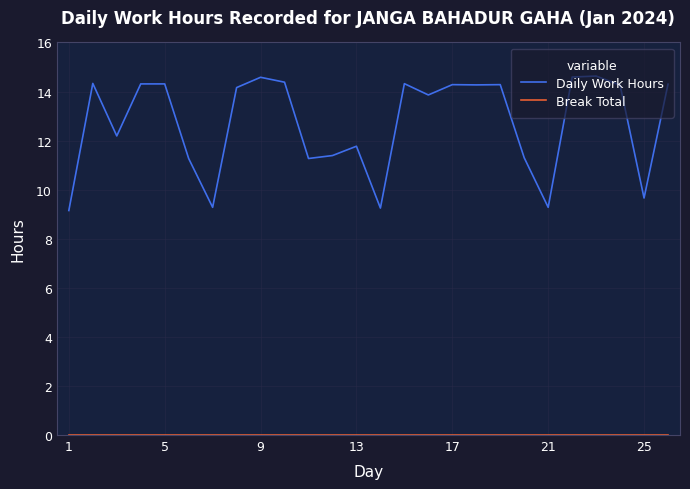

Which series has the widest spread of values?

Daily Work Hours